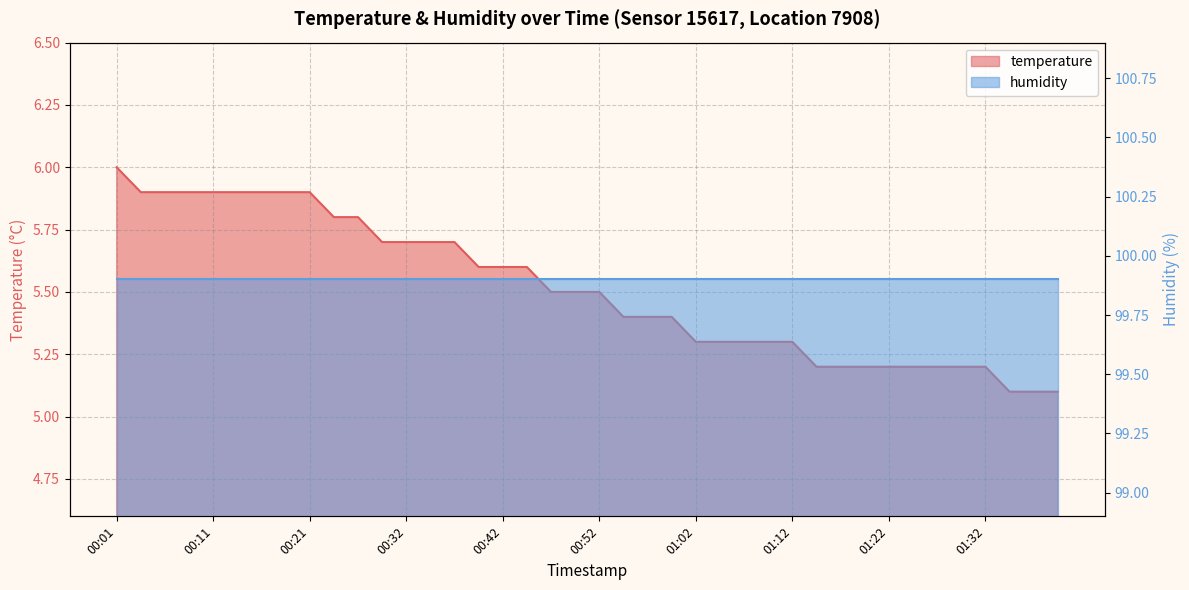

Is it true that the value at 01:02 is 2.6?

False